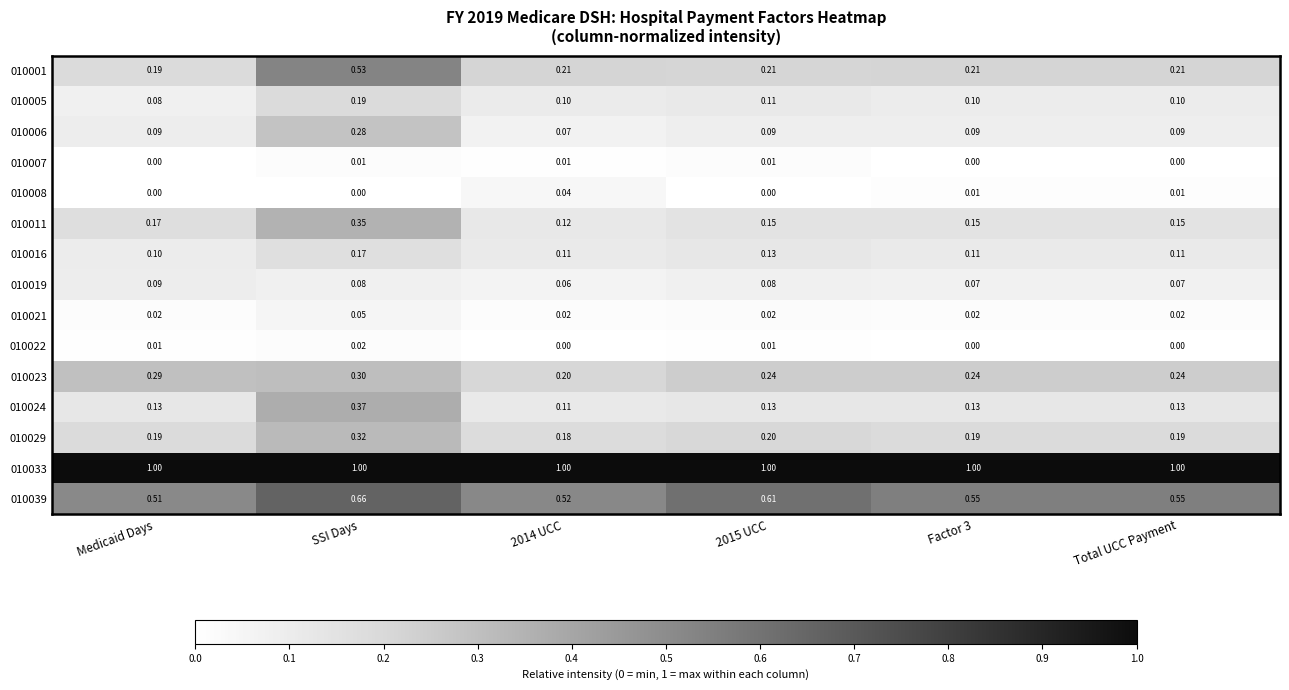

At which label does 010022 reach its peak?

SSI Days